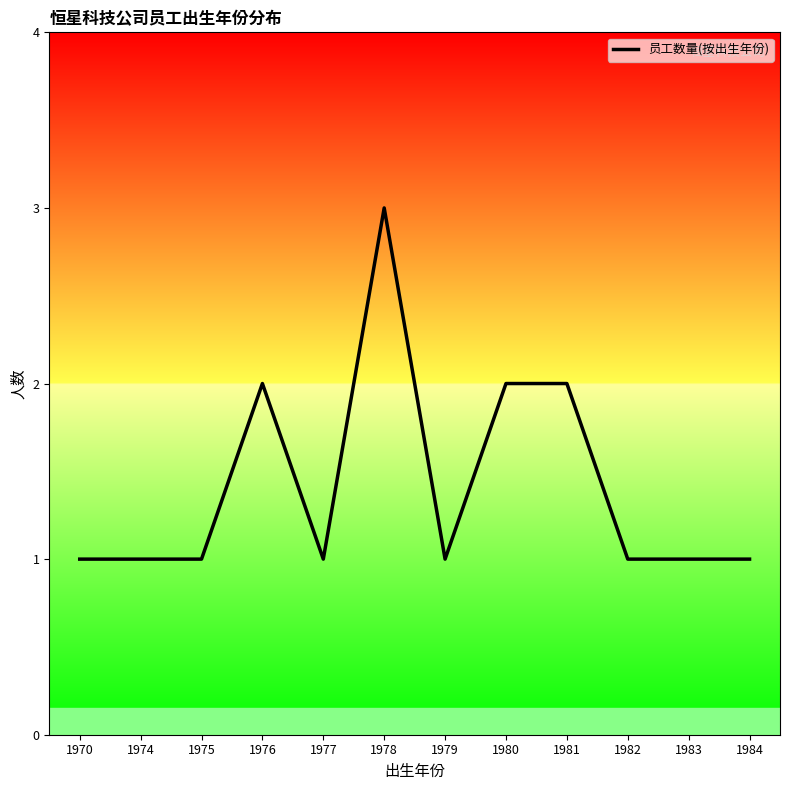

Which category has the highest value across all series?

1978